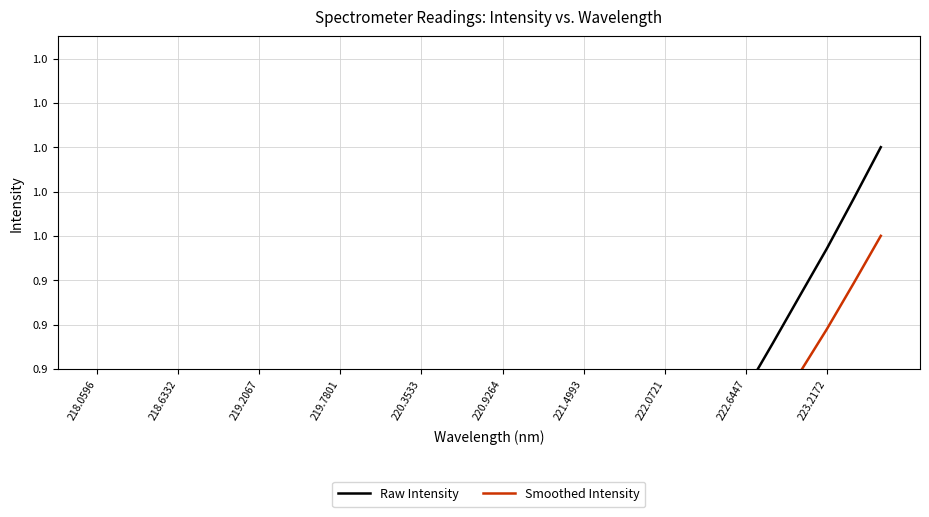

What is the difference between the maximum and second lowest values in the Raw Intensity series?

0.5